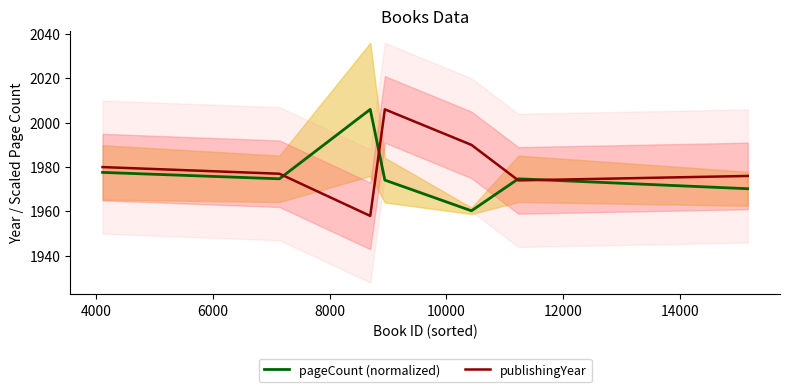

After their last crossing, which series has the higher values: pageCount (normalized) or publishingYear?

publishingYear